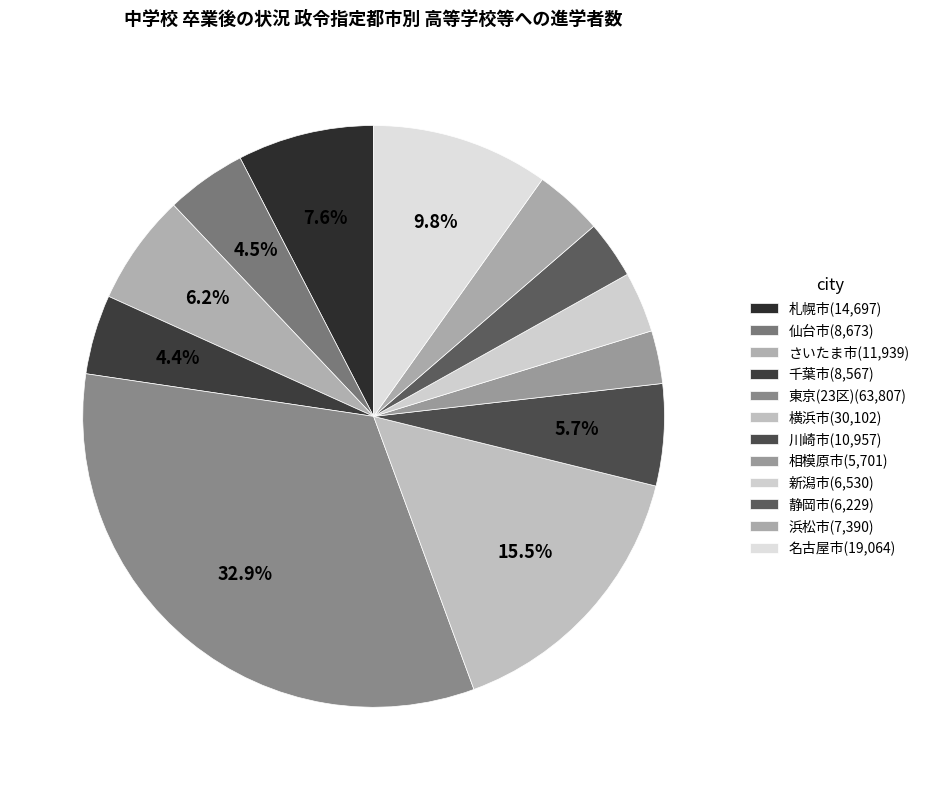

To the nearest percent, what portion does 千葉市 represent?

4%